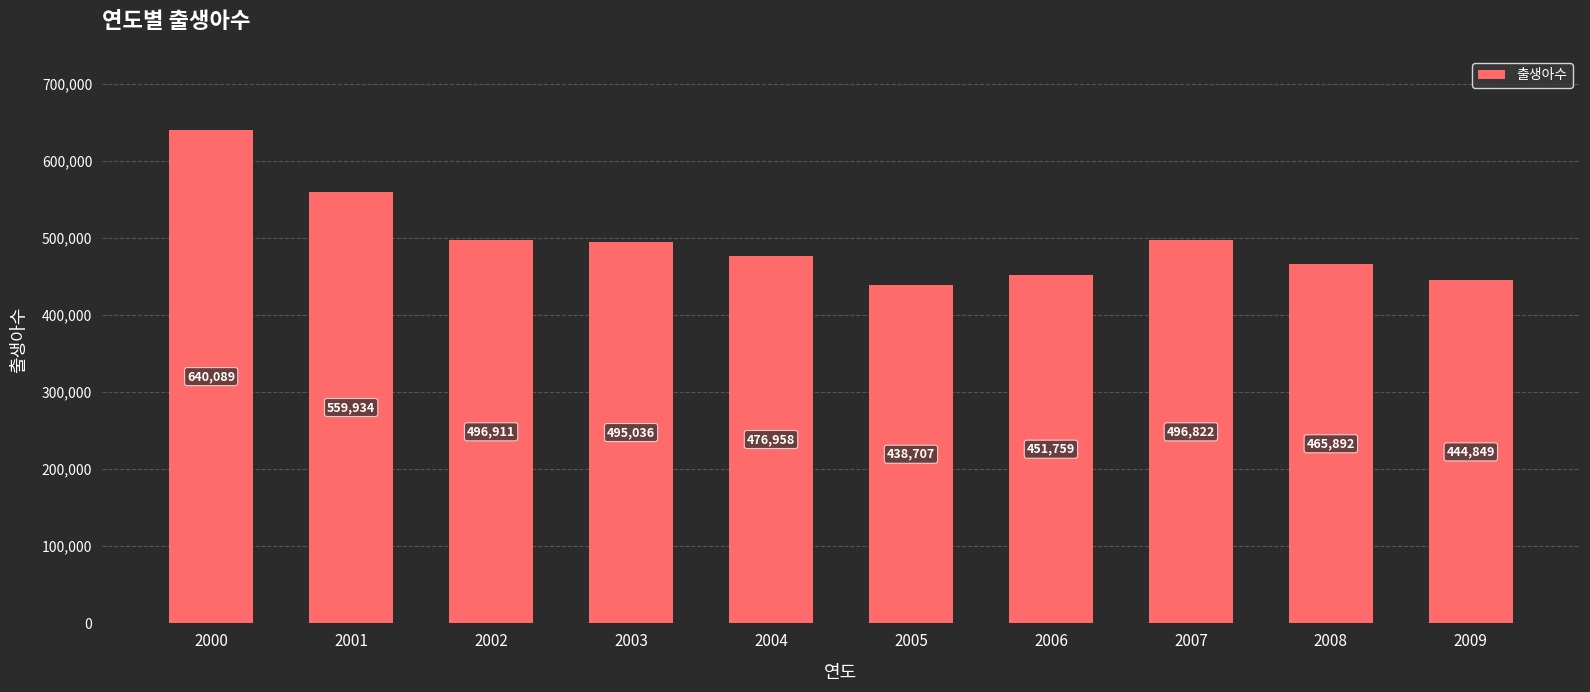

How many categories are shown in the chart?

10